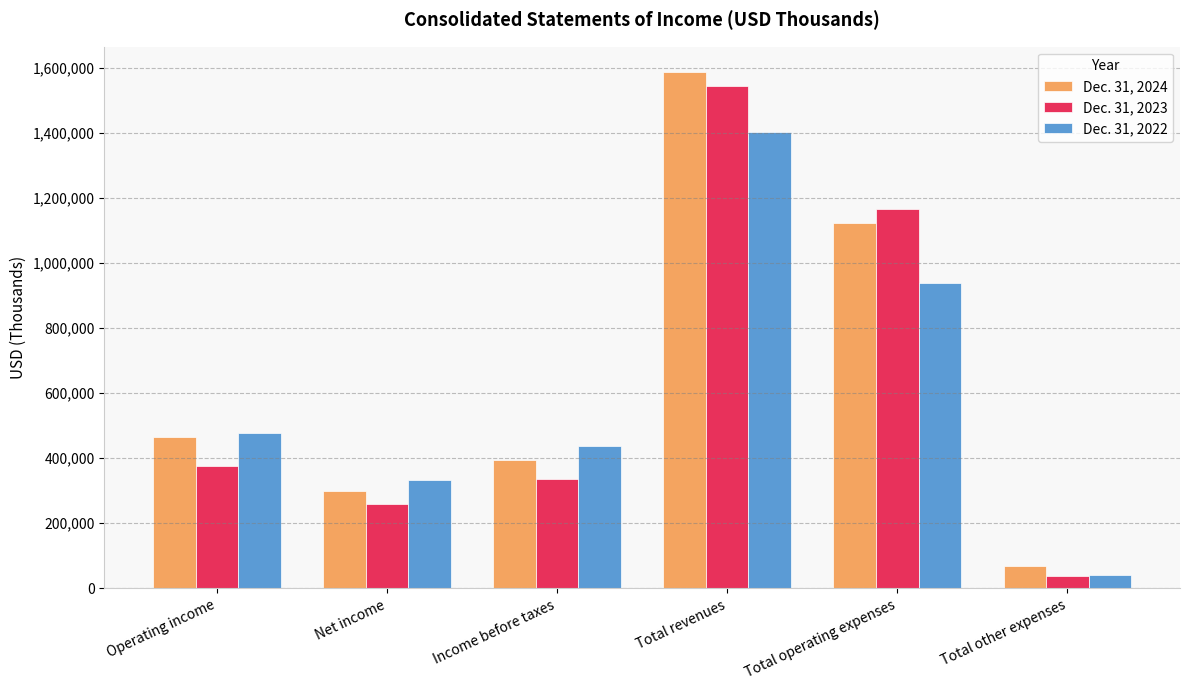

At how many categories does at least one series exceed 205370?

5